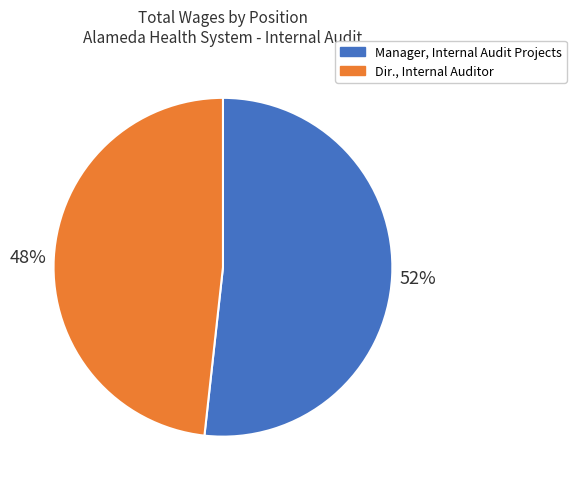

To the nearest percent, what percentage of the pie is Dir., Internal Auditor?

48%